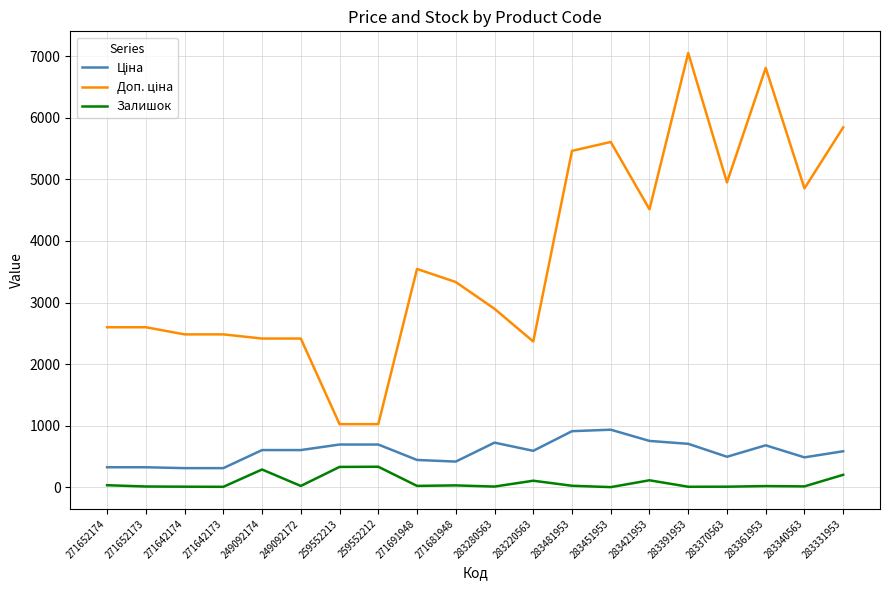

At which category is the sum across all series the highest?

283391953